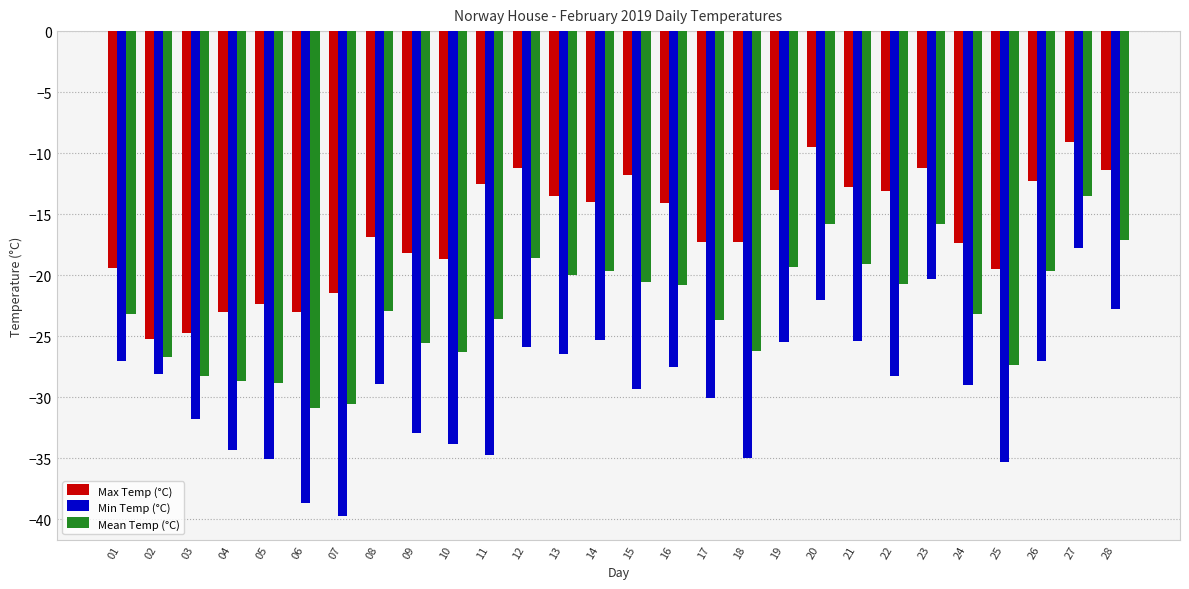

How many data points in Mean Temp (°C) are less than -22?

15